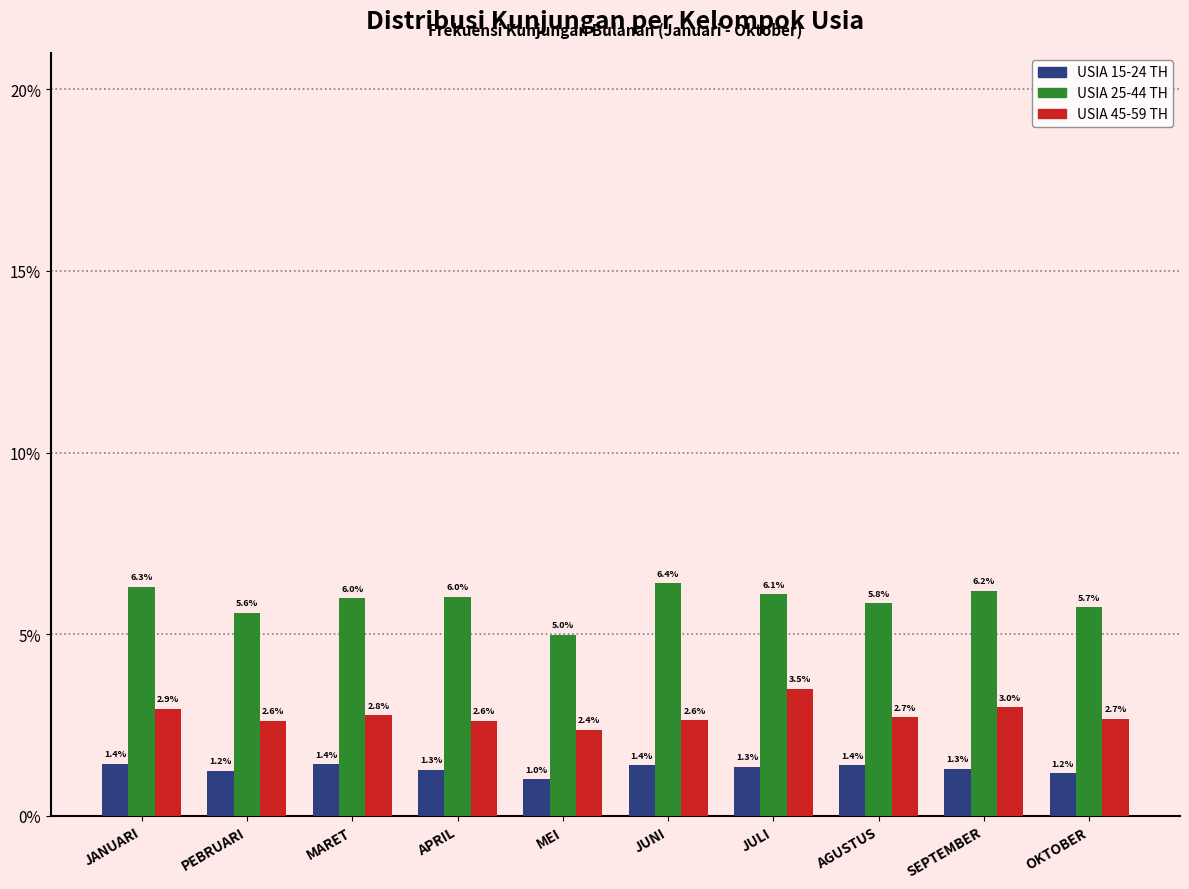

Reading left to right, extract all data points from this chart.

USIA 15-24 TH: 1.4	1.2	1.4	1.3	1.0	1.4	1.3	1.4	1.3	1.2
USIA 25-44 TH: 6.3	5.6	6.0	6.0	5.0	6.4	6.1	5.8	6.2	5.7
USIA 45-59 TH: 2.9	2.6	2.8	2.6	2.4	2.6	3.5	2.7	3.0	2.7